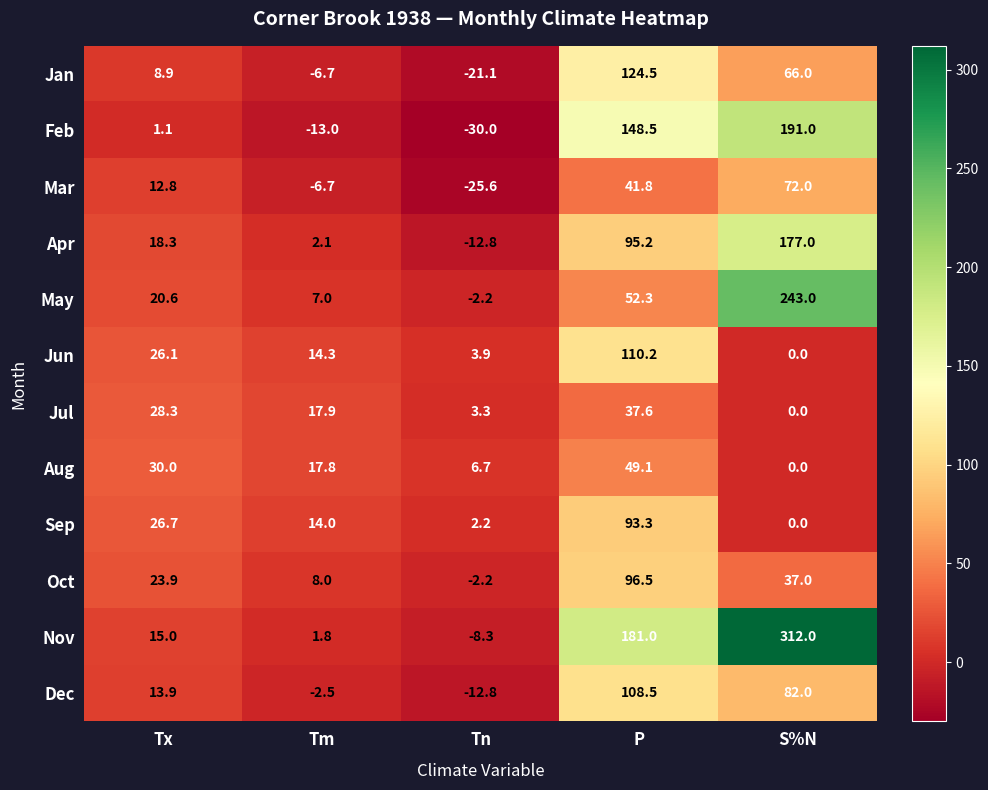

Is it true that Apr equals 95.2 at P?

True